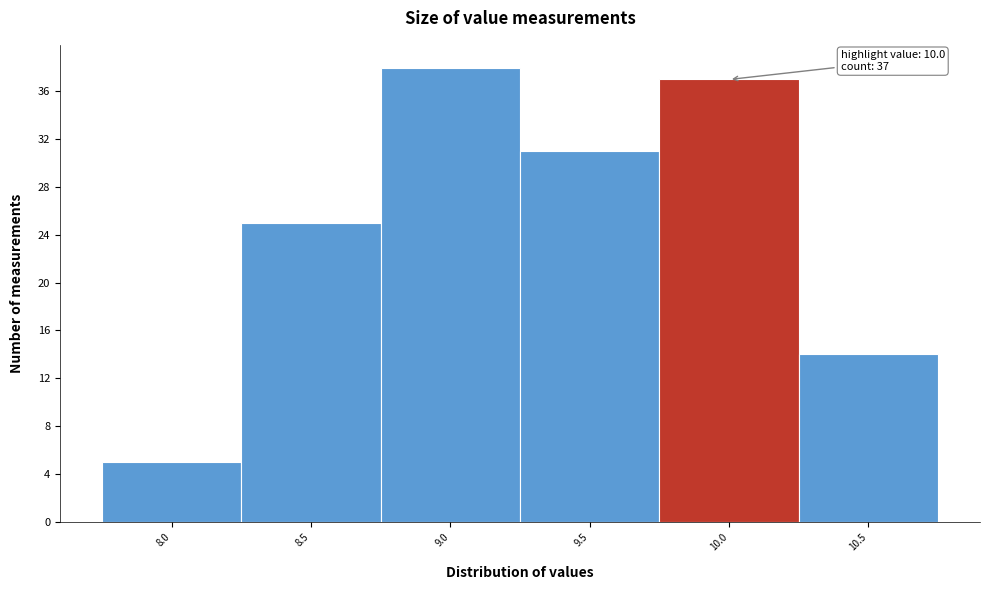

Reading left to right, what are all the values shown in this chart?

5	25	38	31	37	14